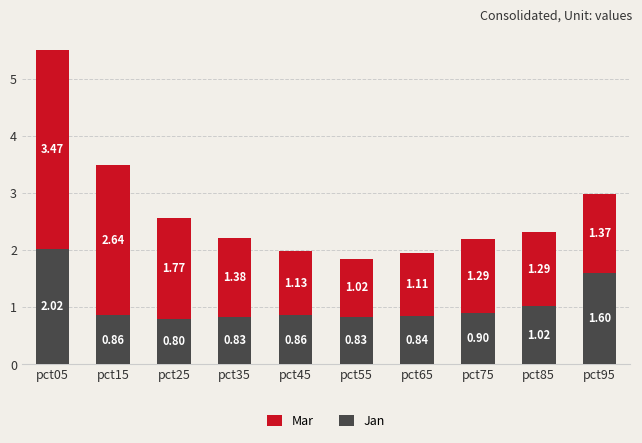

At which category is the sum across all series the highest?

pct05